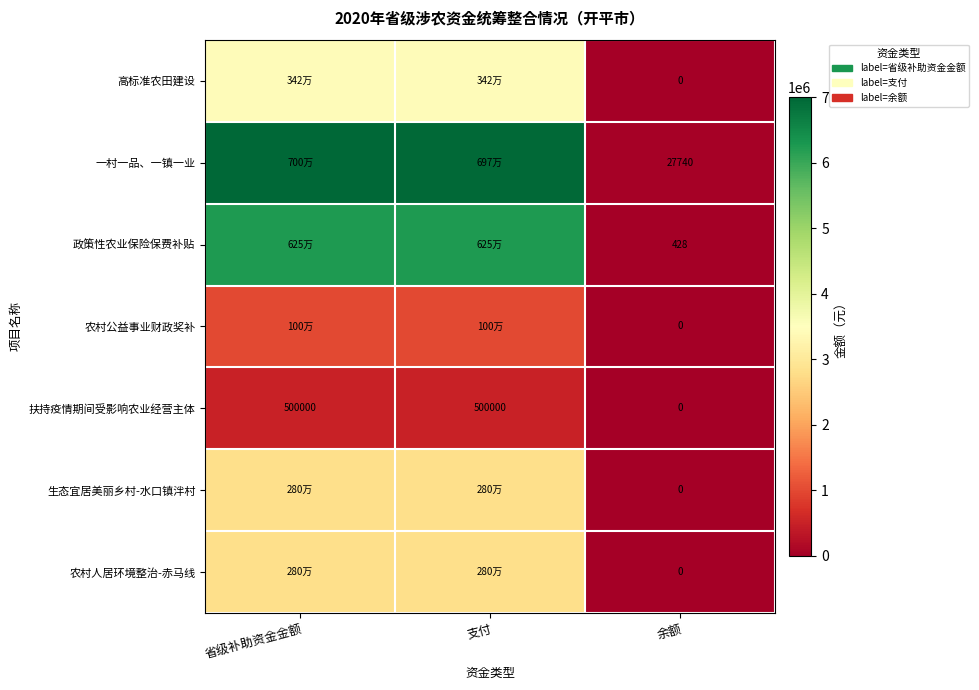

True or false: 政策性农业保险保费补贴 has a value of 563.7 at 余额.

False